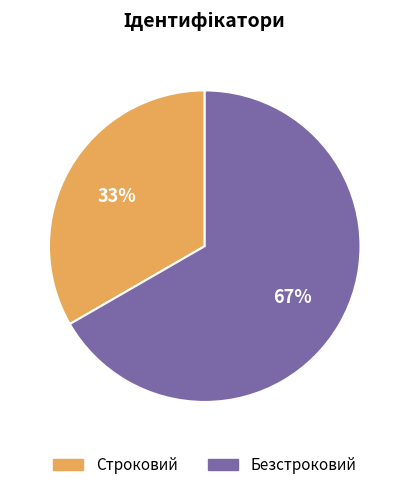

Is there any slice that represents more than half of the pie?

Yes